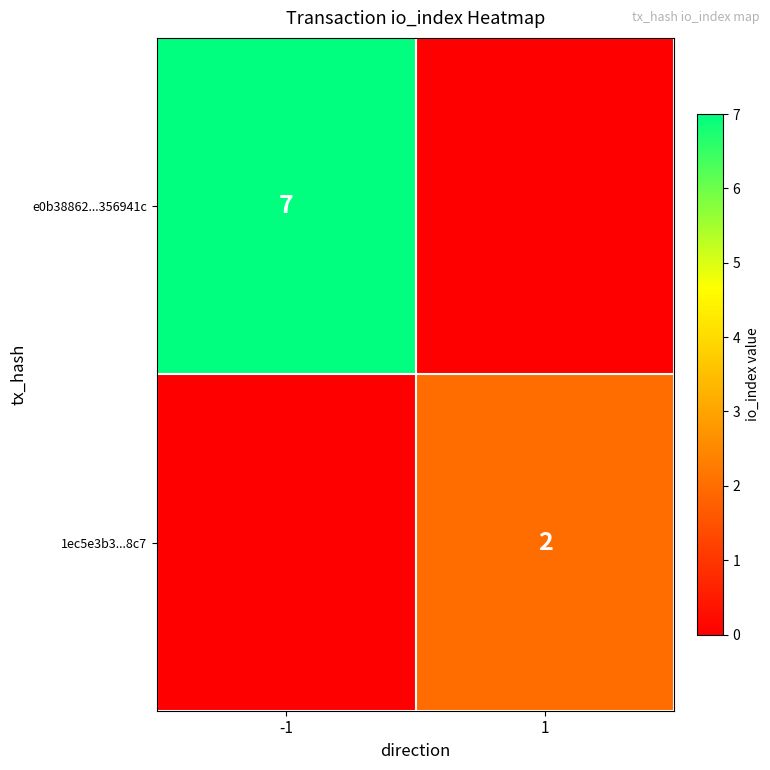

The e0b38862...356941c series shows 7 at -1. True or false?

True